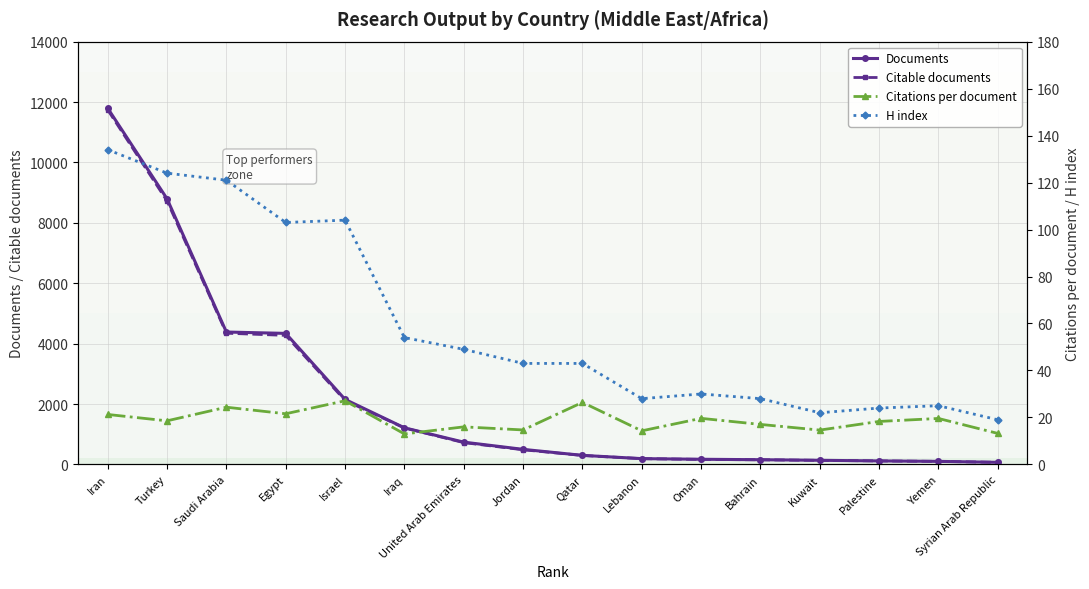

What is the average value of the Documents series?

2197